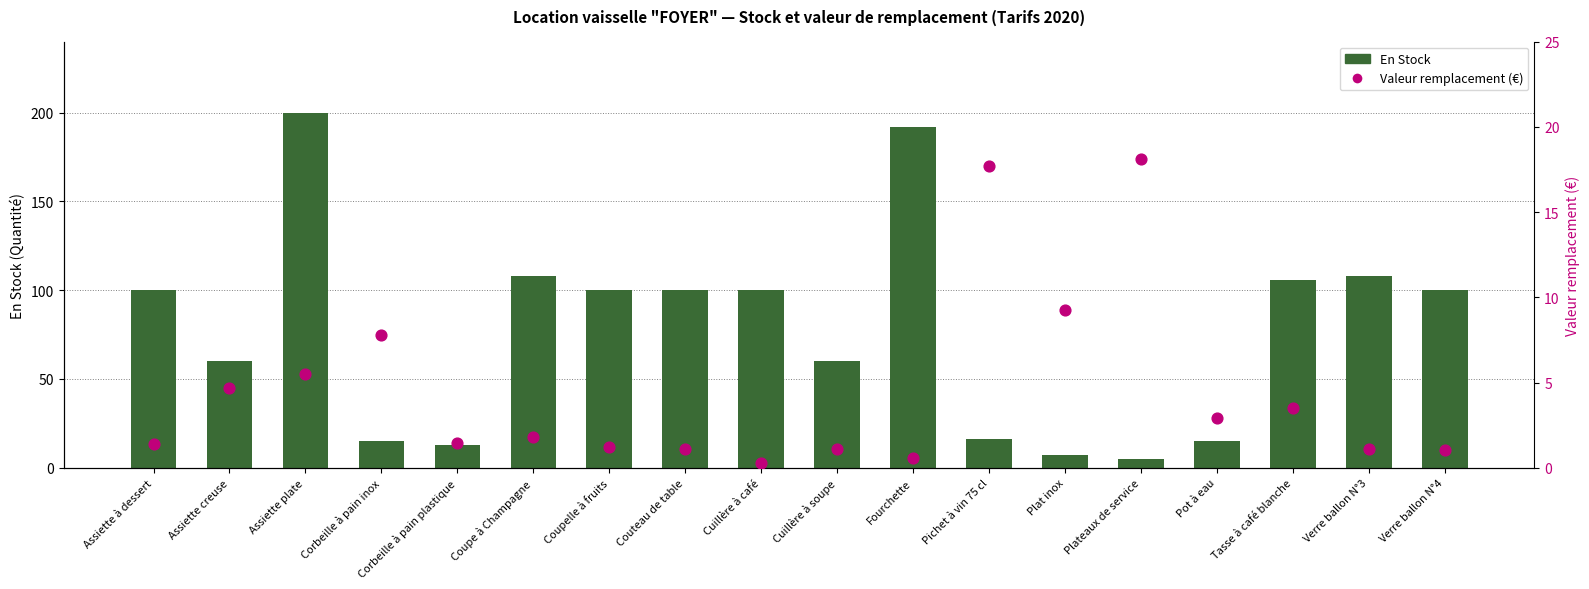

Which series contains the highest Y value?

En Stock